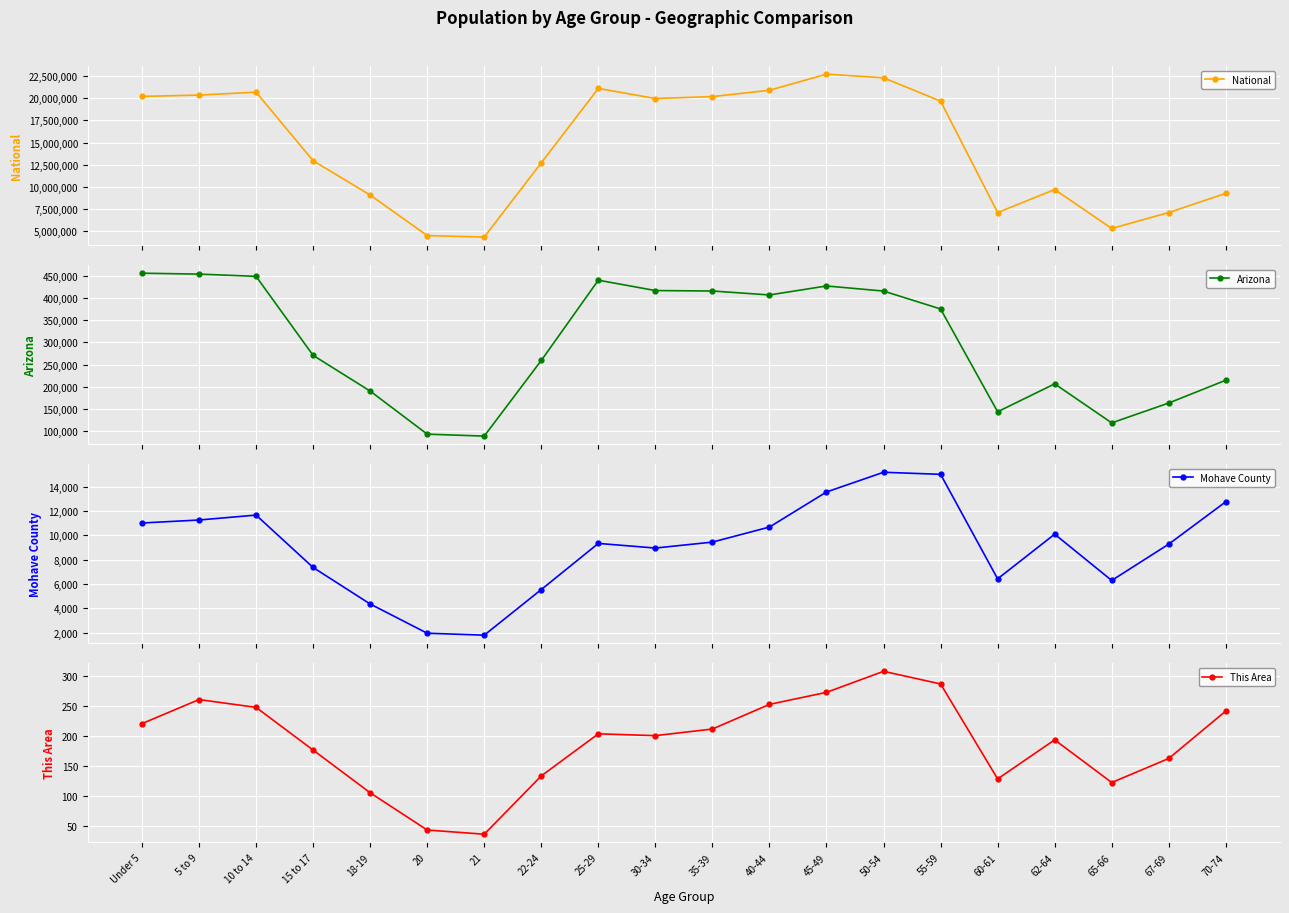

True or false: Mohave County has a value of 8477 at 65-66.

False